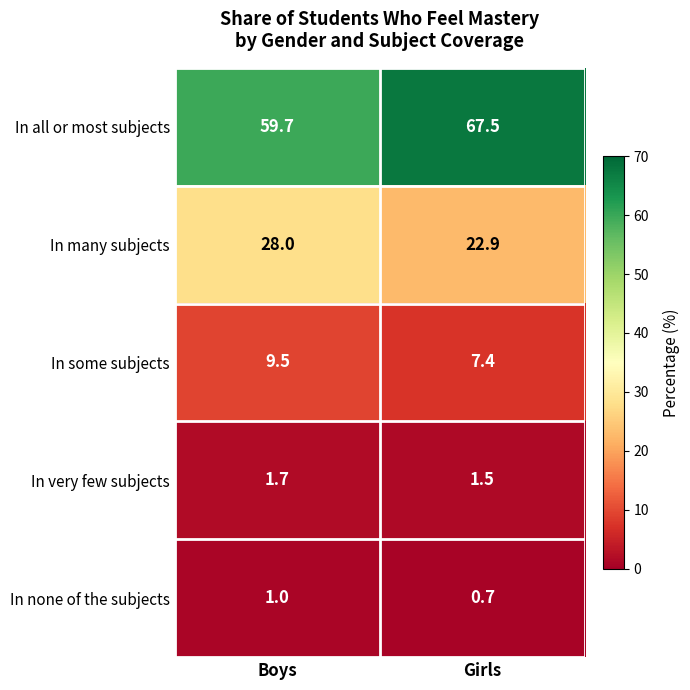

Which series has the largest total across all categories?

In all or most subjects